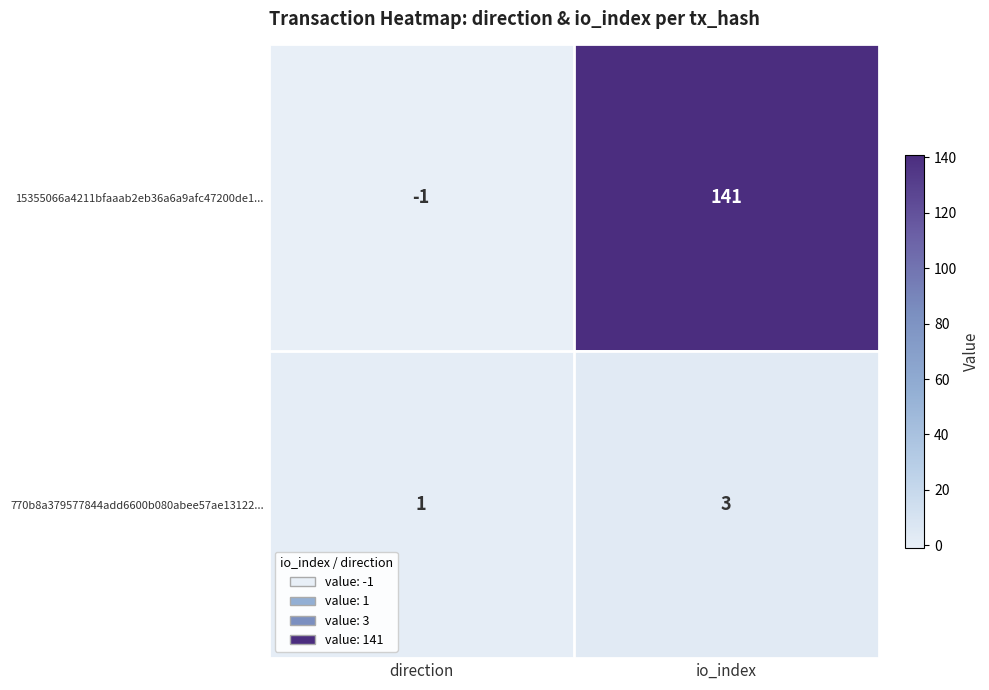

What is the minimum value shown in the chart?

-1